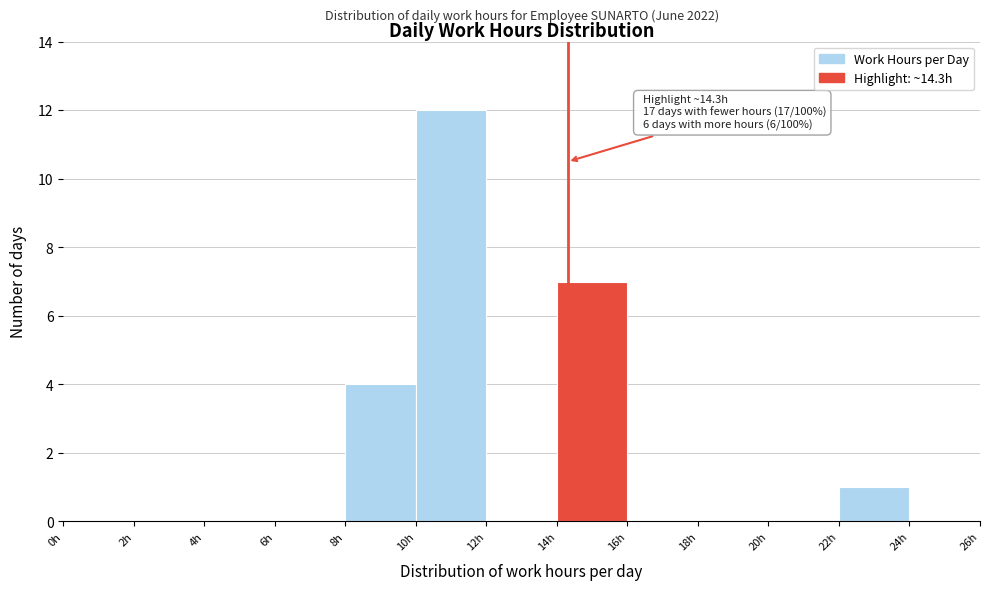

Which range on the x-axis has the tallest bar?

10 to 12